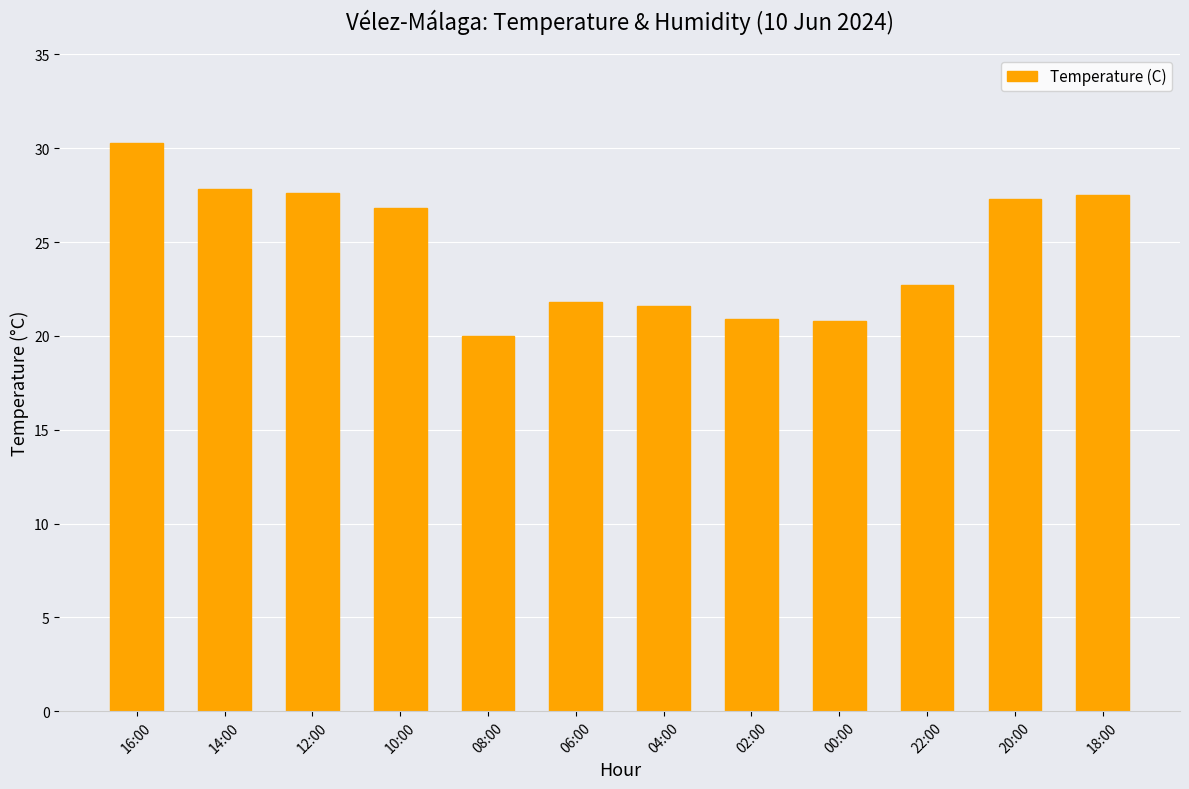

At which label does the data first exceed 26?

16:00